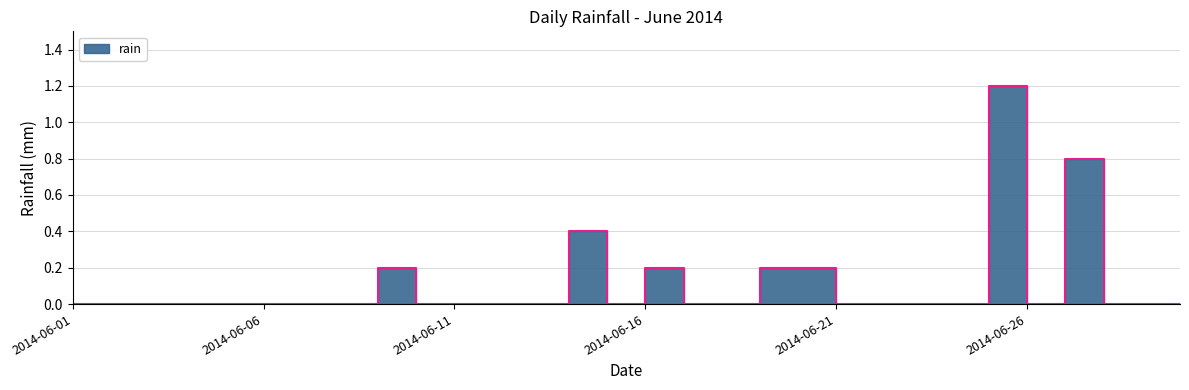

The chart shows a value of 0.0 at 2014-06-28. True or false?

True